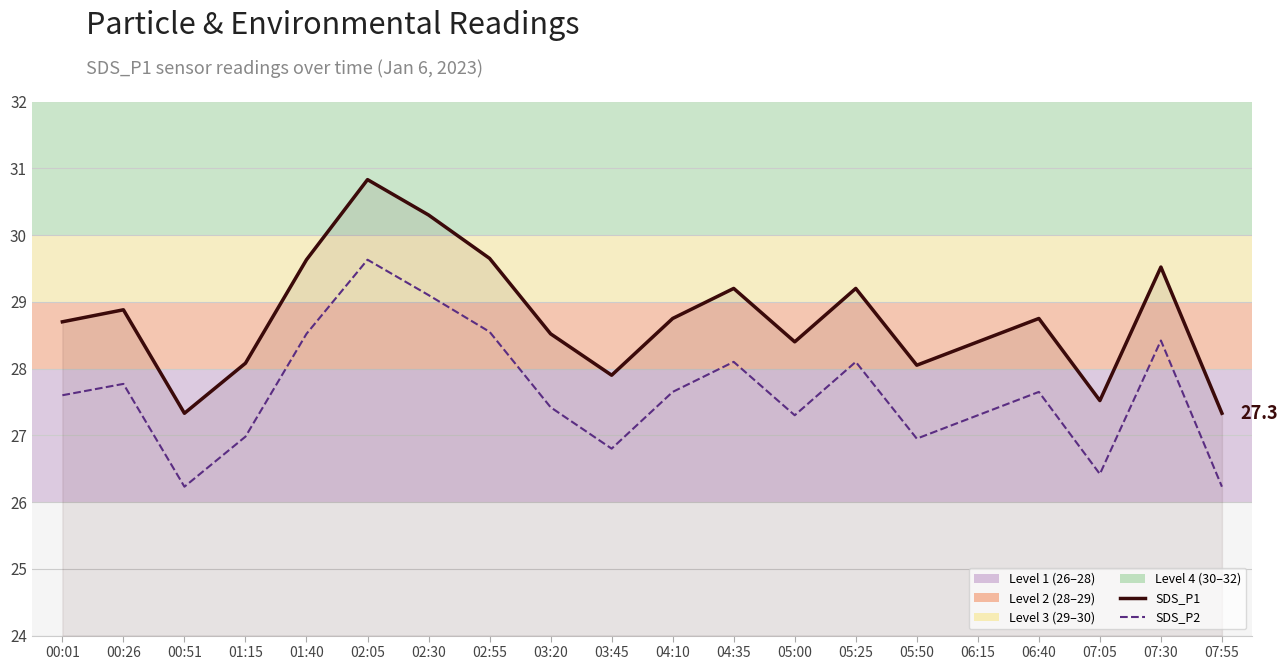

What is the difference between the maximum and second lowest values in the SDS_P1 series?

3.5